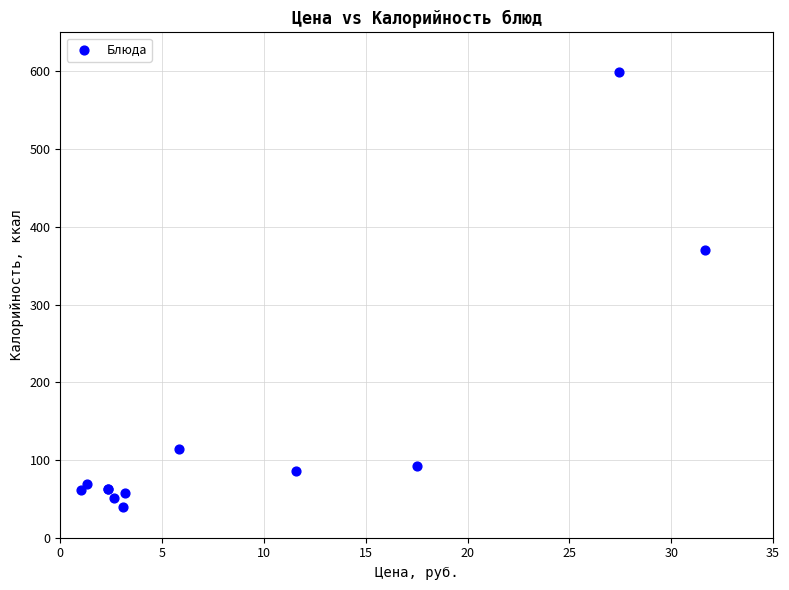

What Y value in the scatter plot is closest to 319?

370.8